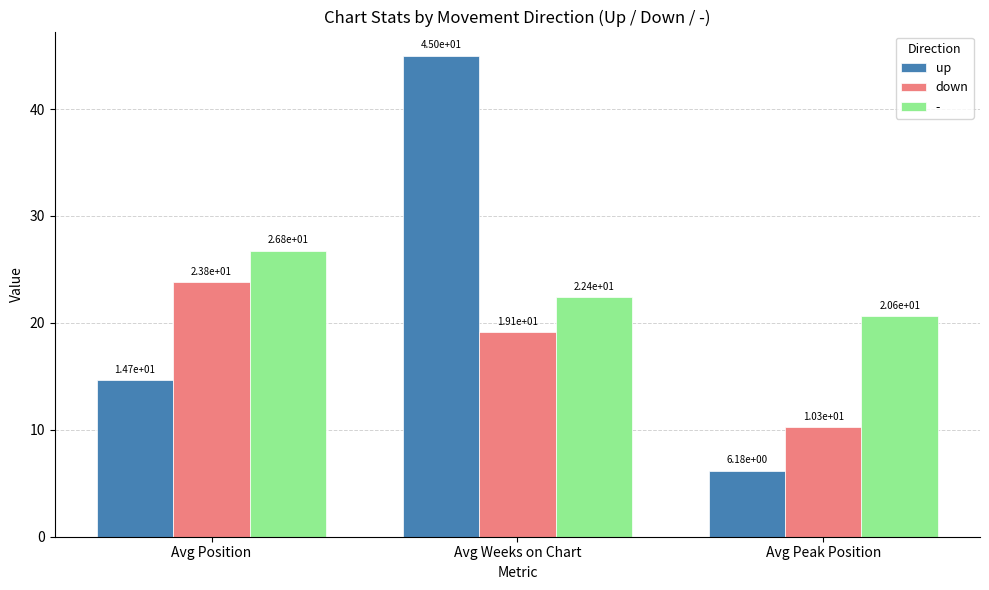

What is the minimum value shown in the chart?

6.2